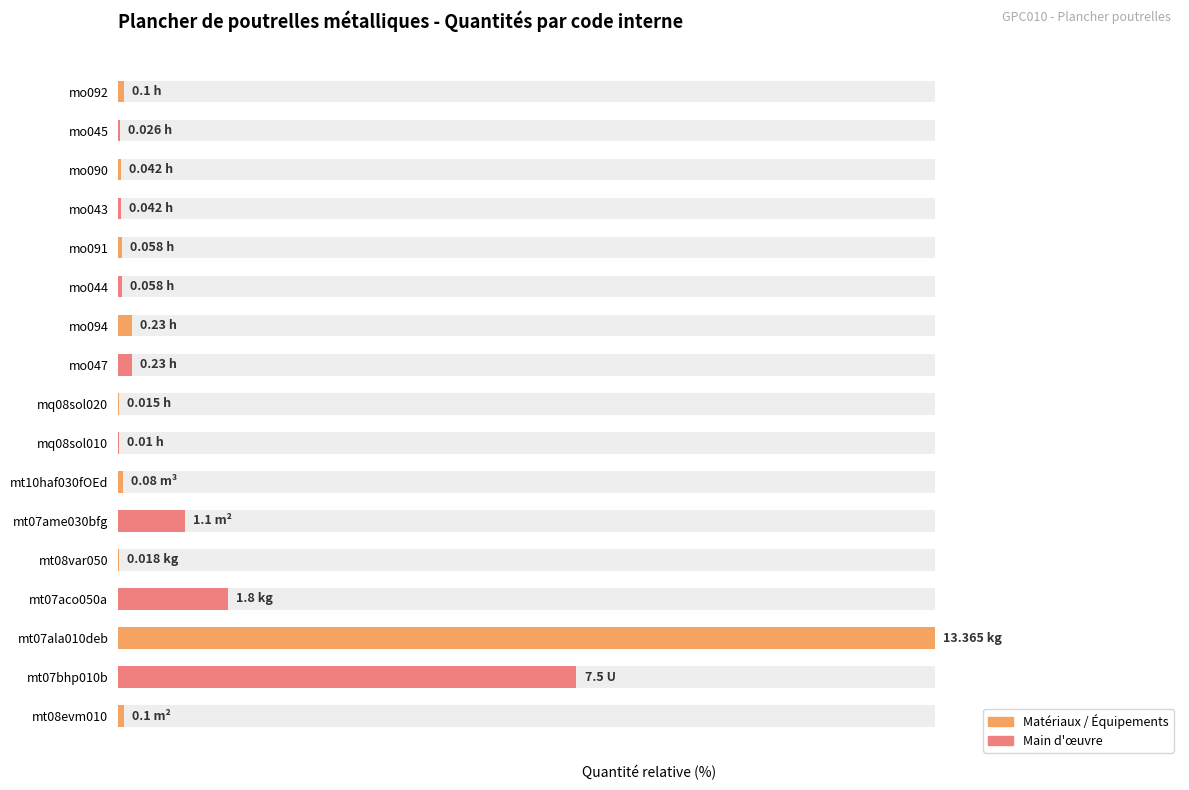

What is the greatest value displayed?

100.0